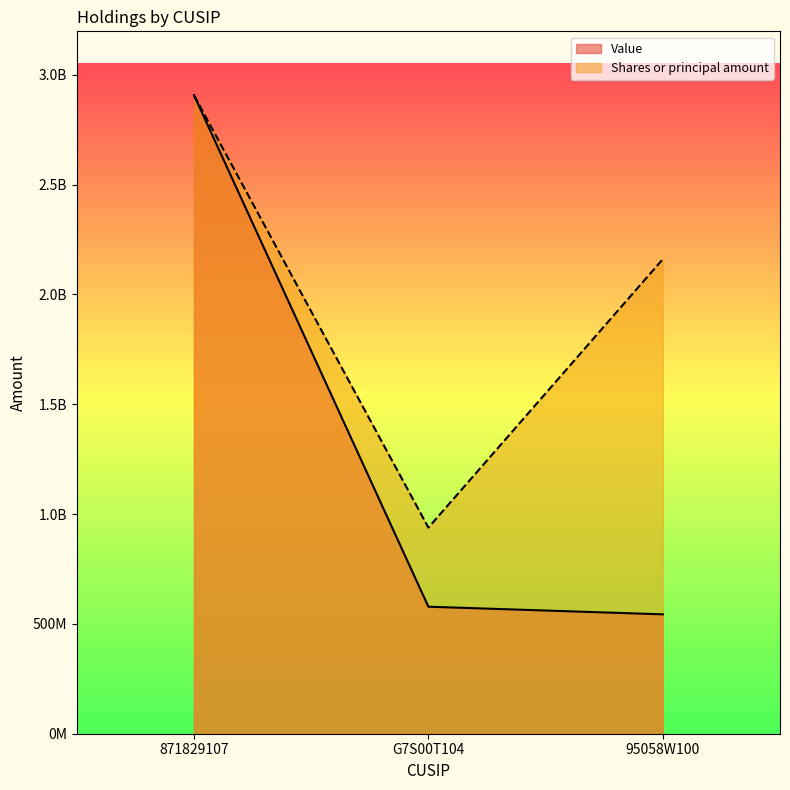

Which series changed the most between 871829107 and G7S00T104?

Value